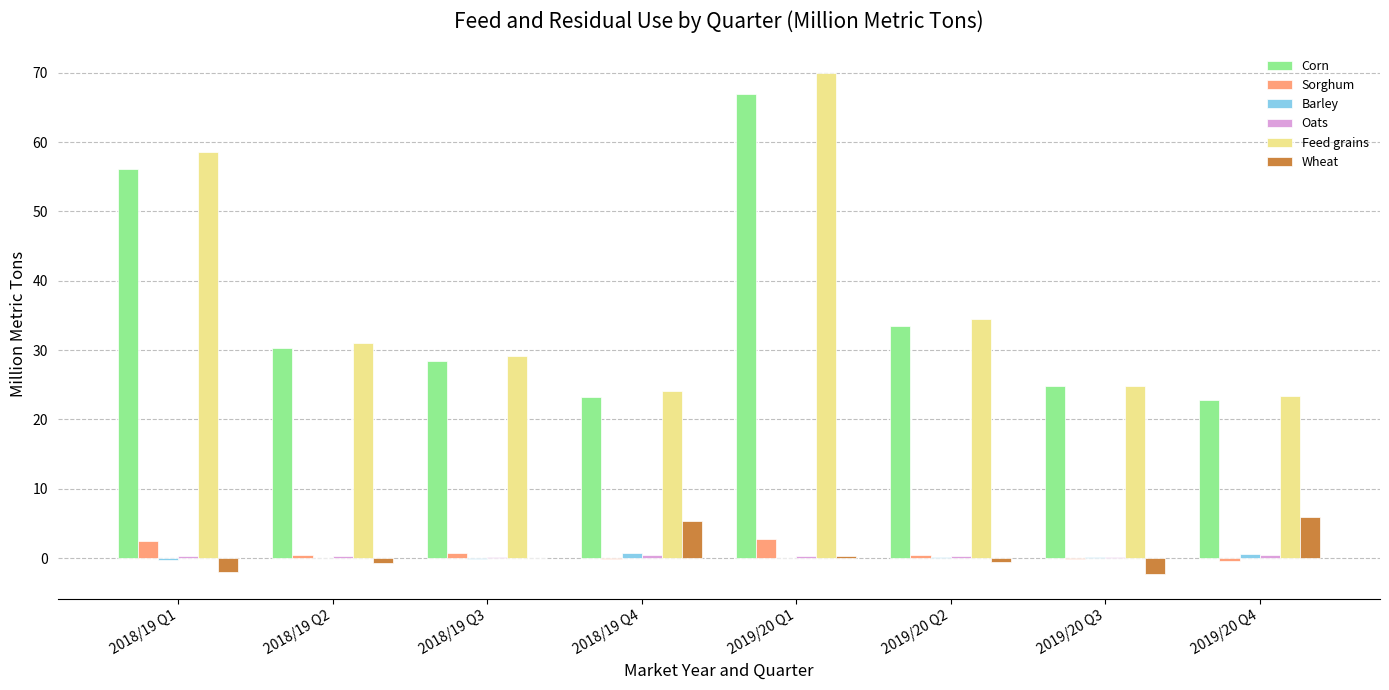

What is the spread (max minus min) of values at 2018/19 Q1?

60.7